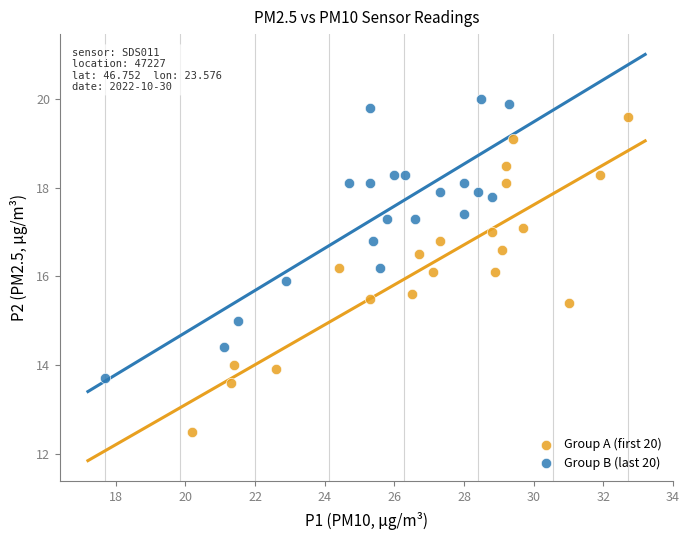

Which series contains the highest Y value?

Group B (last 20)